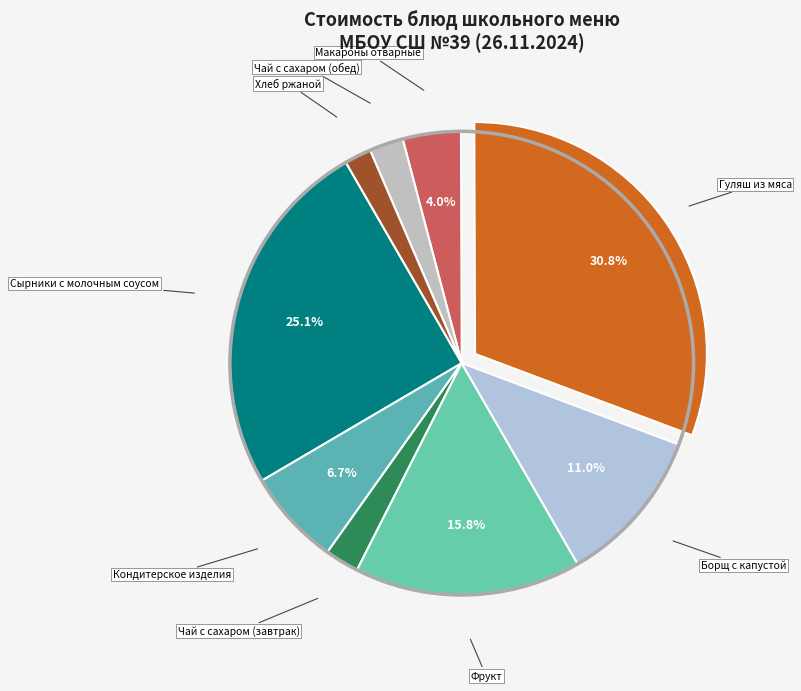

To the nearest percent, what is the average slice percentage?

11%